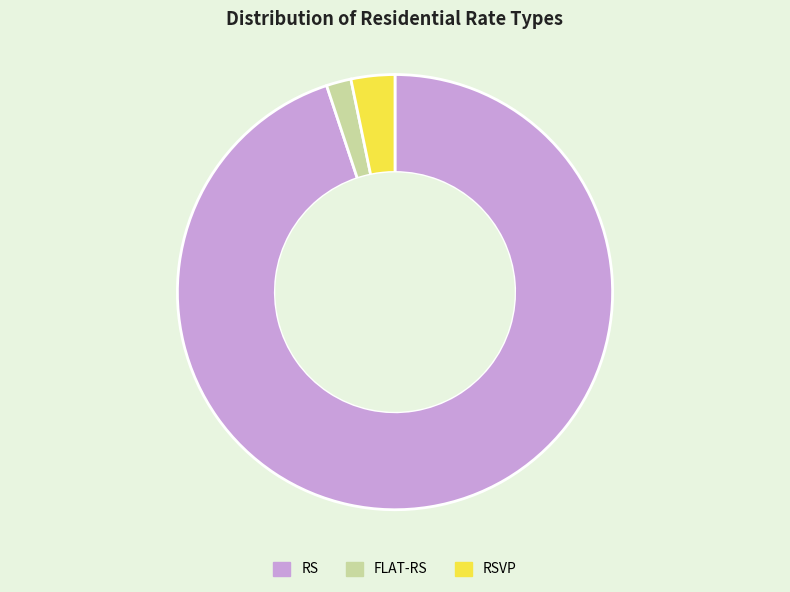

True or false: FLAT-RS accounts for 2% of the total.

True